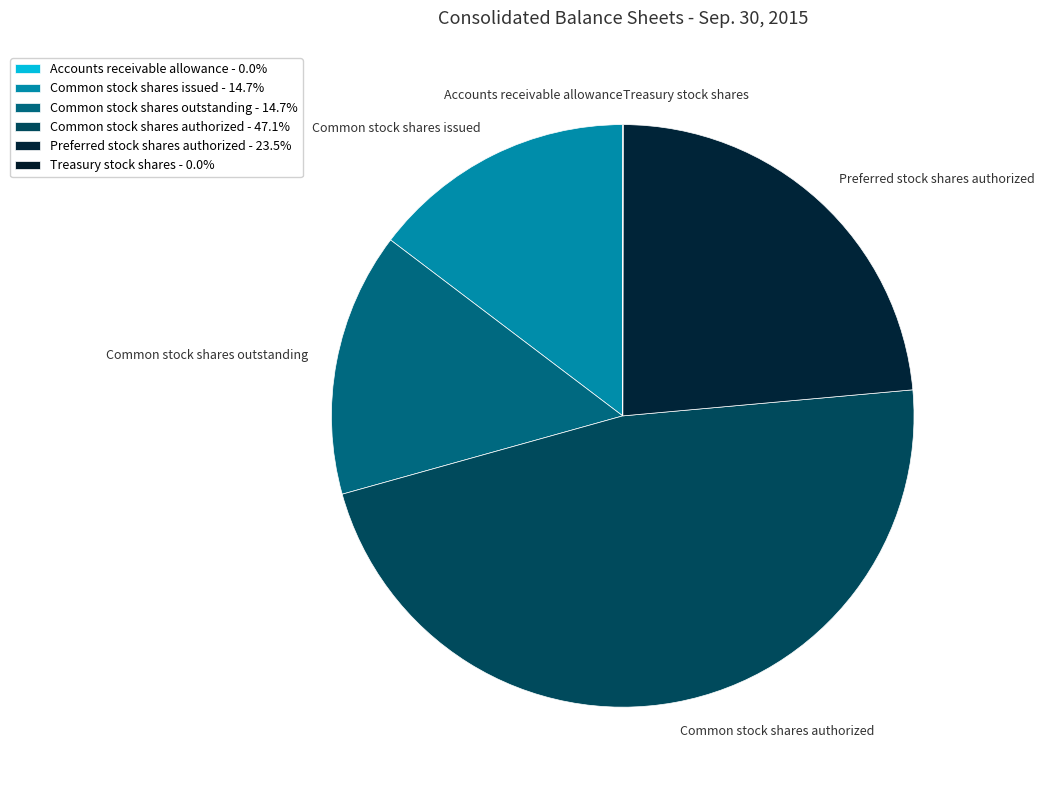

What is the largest slice in the pie chart?

Common stock shares authorized